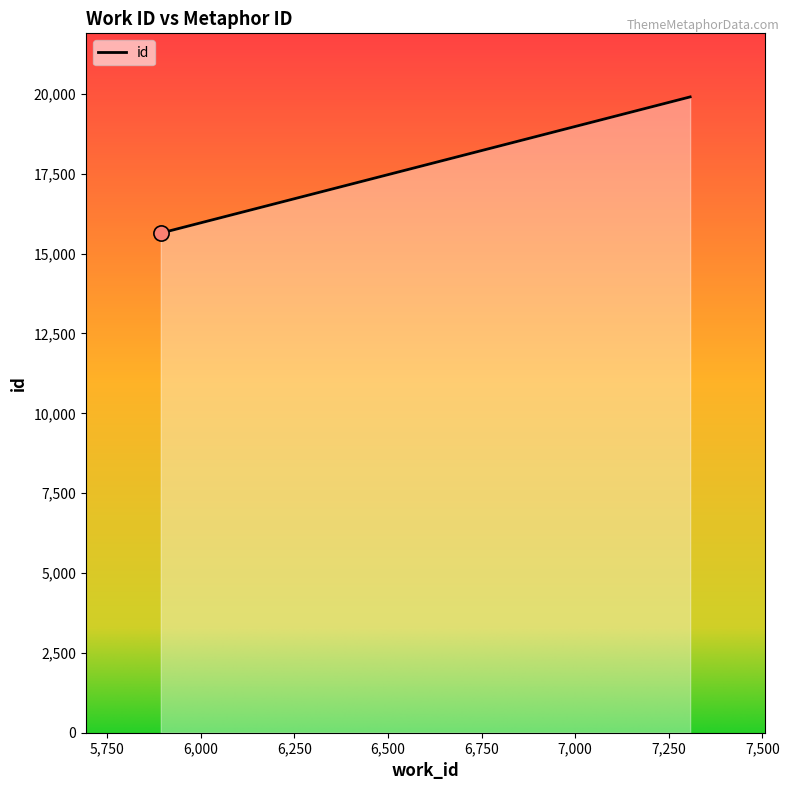

What is the maximum value shown in the chart?

19906